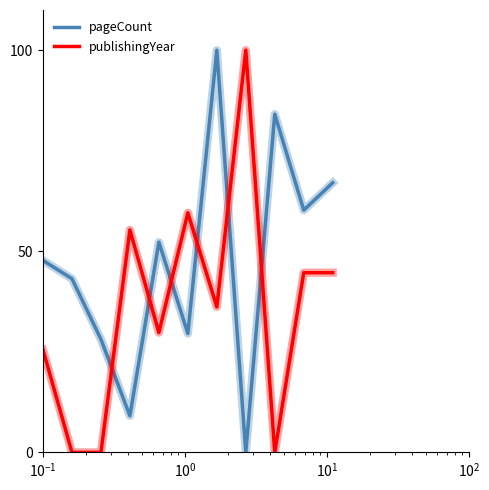

True or false: pageCount and publishingYear cross at least once.

True